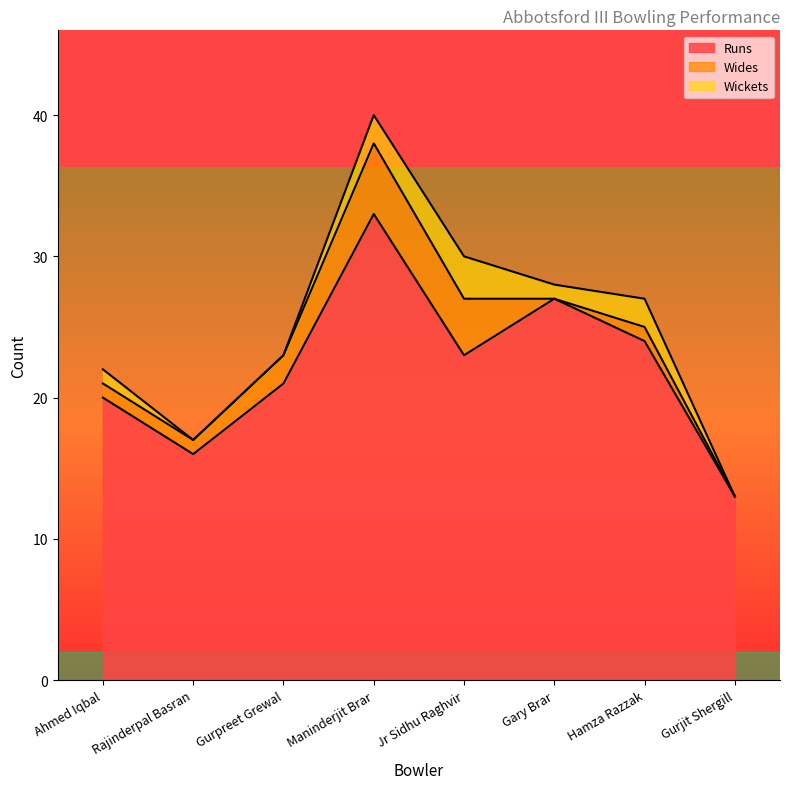

True or false: Runs and Wides intersect in this chart.

False